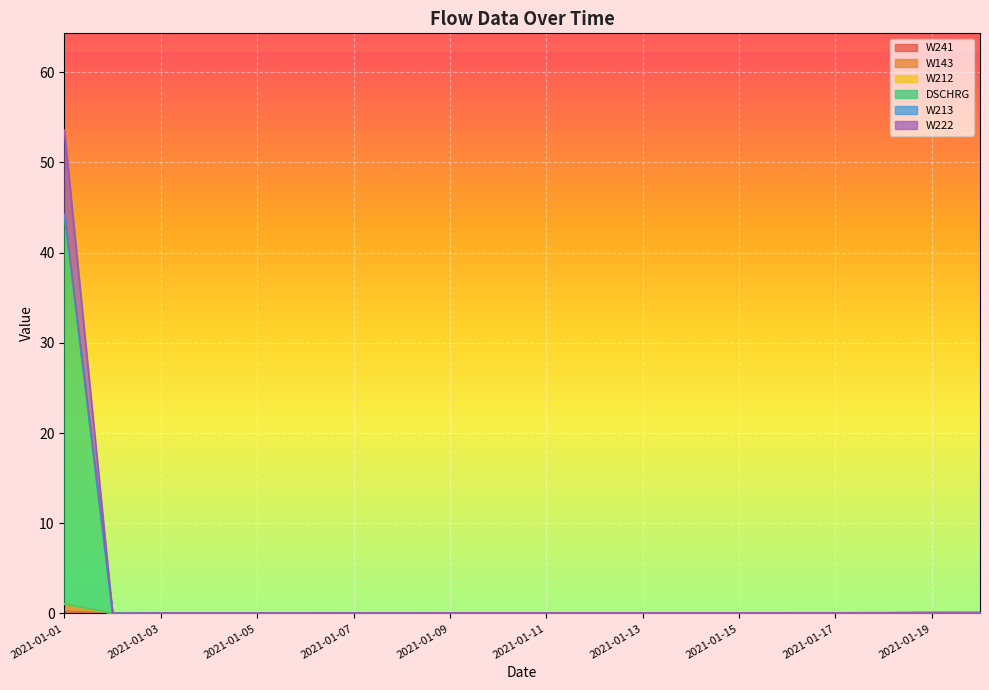

The value of DSCHRG at 2021-01-14 is 0.1. True or false?

False